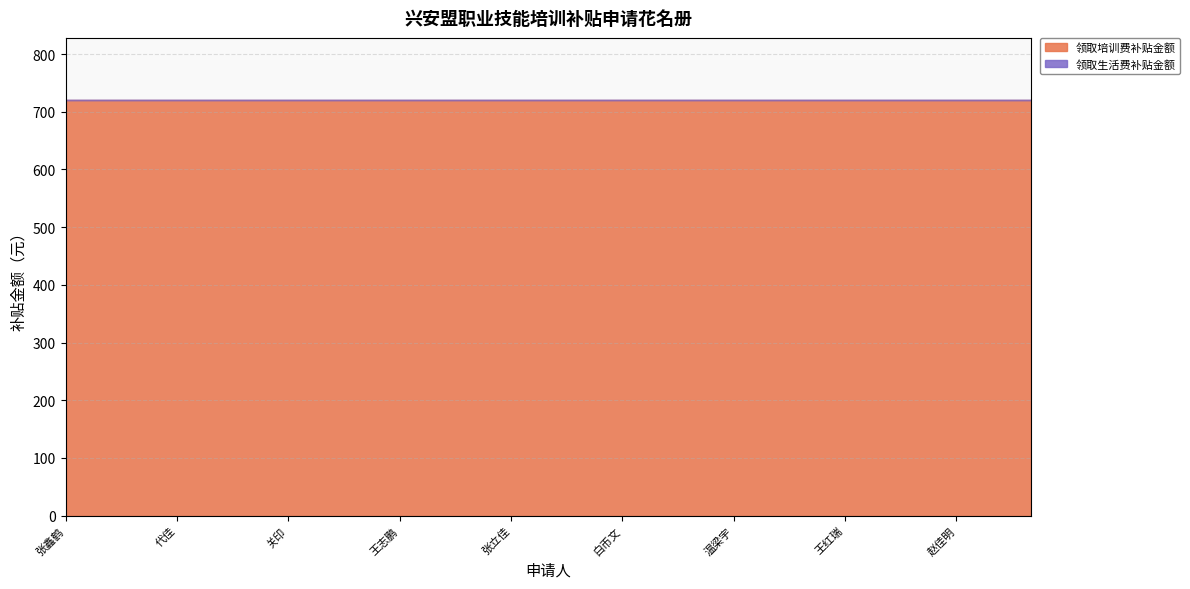

What is the minimum value for 领取培训费补贴金额?

720